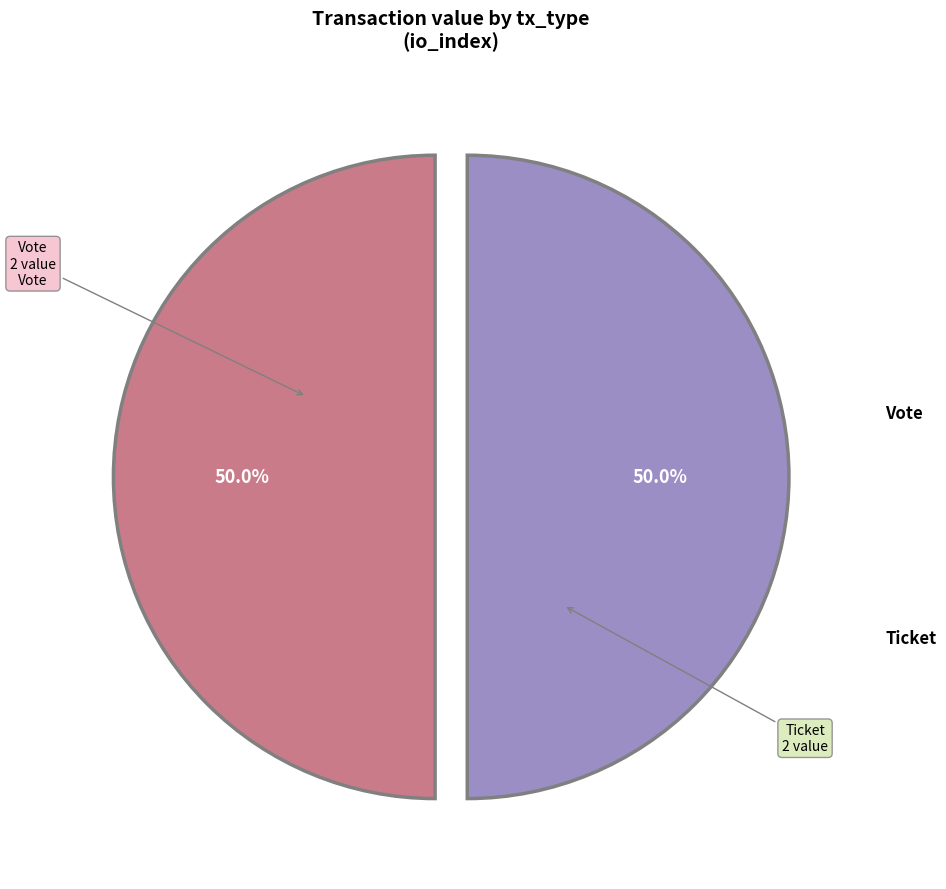

How many slices are in this pie chart?

2